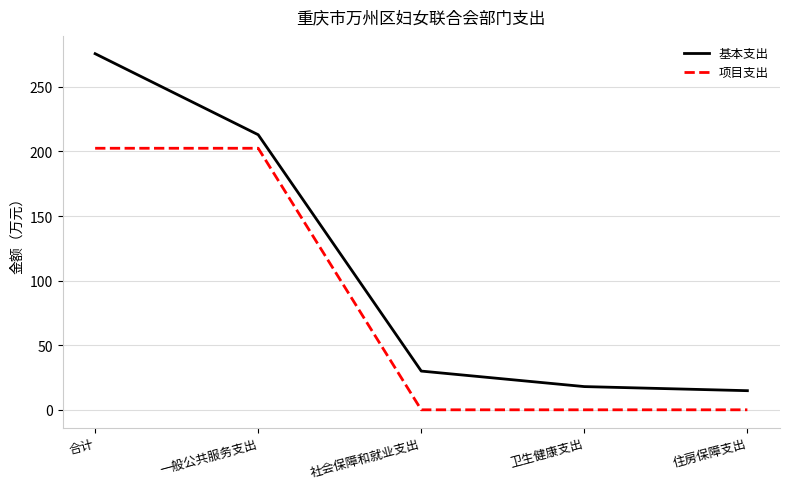

How many lines are shown in the chart?

2